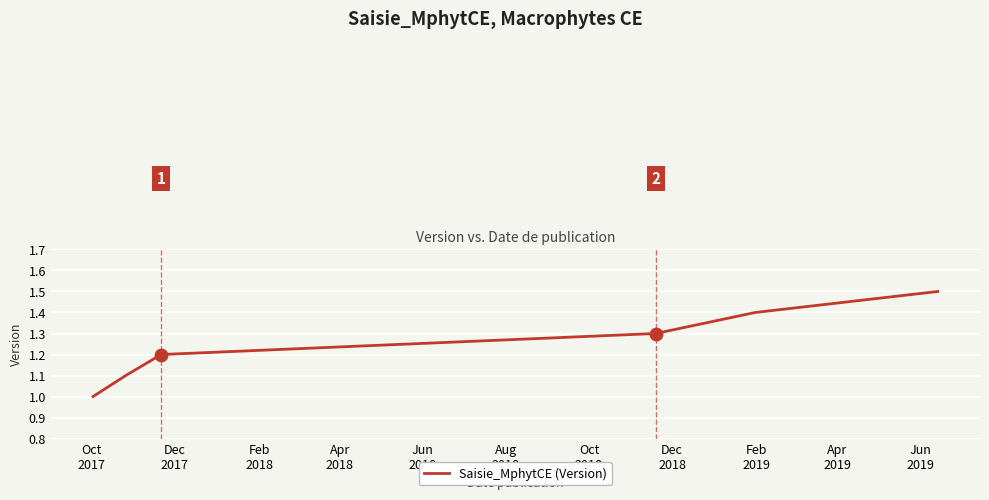

What is the maximum value shown in the chart?

1.5